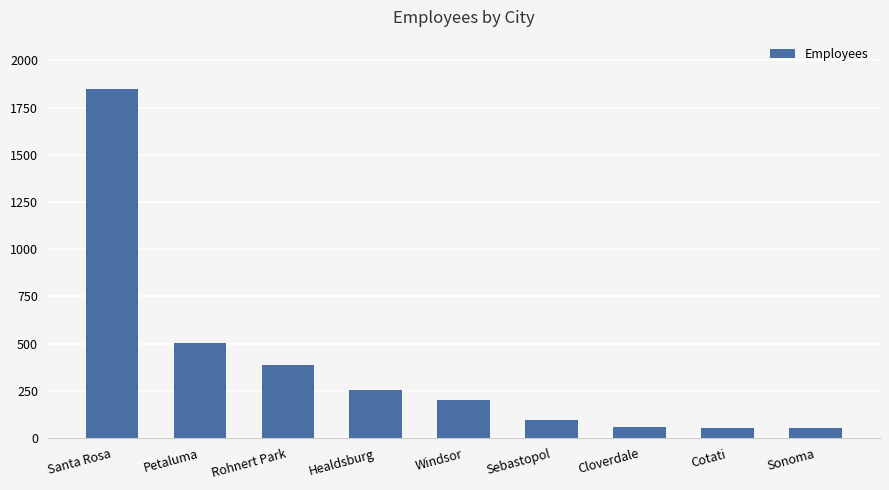

What is the difference between the maximum and minimum values?

1795